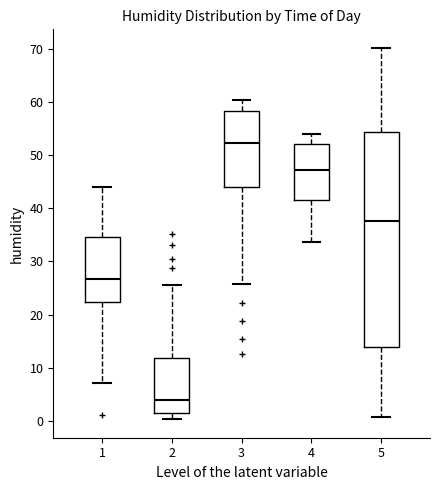

Which box is the tallest, from its lower edge to its upper edge?

5